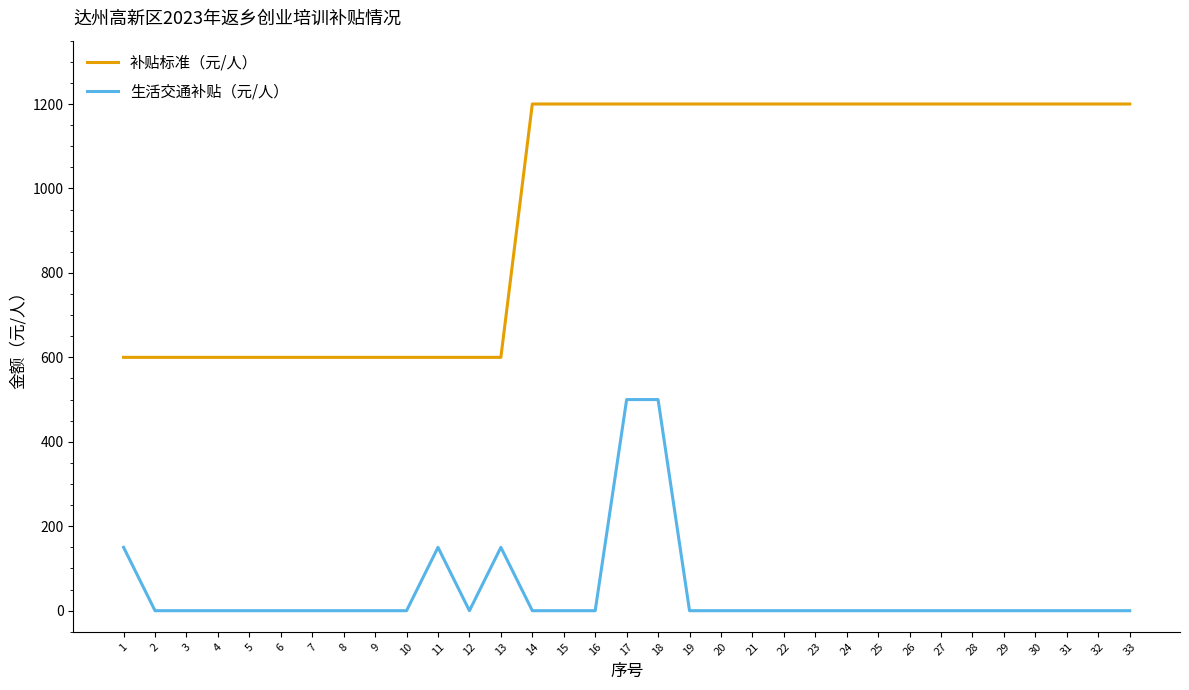

Reading right to left, list all the values displayed in this chart.

补贴标准（元/人）: 1200	1200	1200	1200	1200	1200	1200	1200	1200	1200	1200	1200	1200	1200	1200	1200	1200	1200	1200	1200	600	600	600	600	600	600	600	600	600	600	600	600	600
生活交通补贴（元/人）: 0	0	0	0	0	0	0	0	0	0	0	0	0	0	0	500	500	0	0	0	150	0	150	0	0	0	0	0	0	0	0	0	150